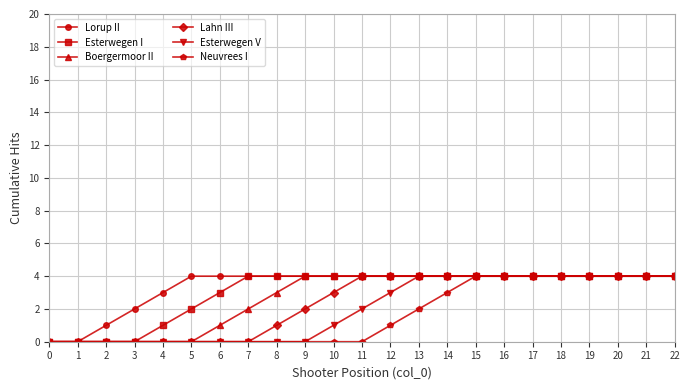

Rank the series by their average value, from lowest to highest.

Neuvrees I, Esterwegen V, Lahn III, Boergermoor II, Esterwegen I, Lorup II